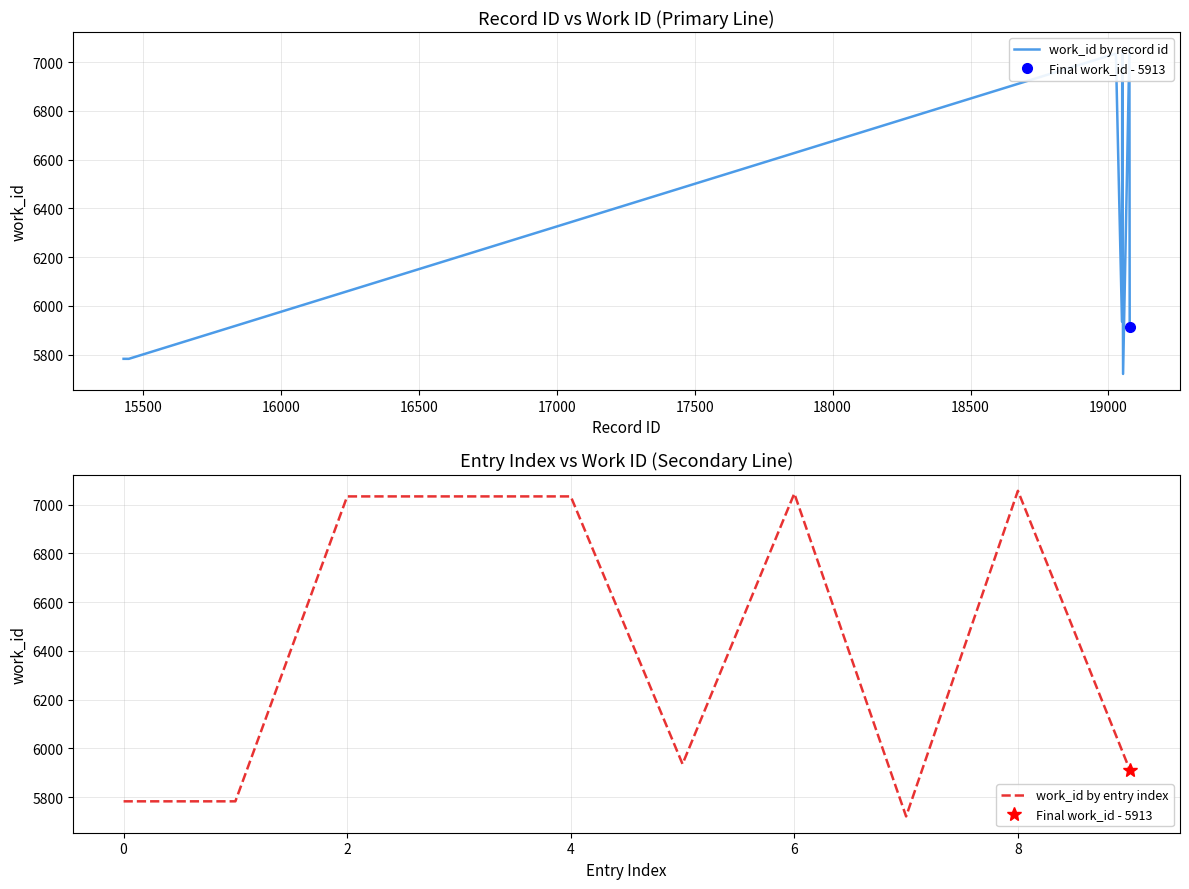

What is the highest value of the work_id by record id series?

7057